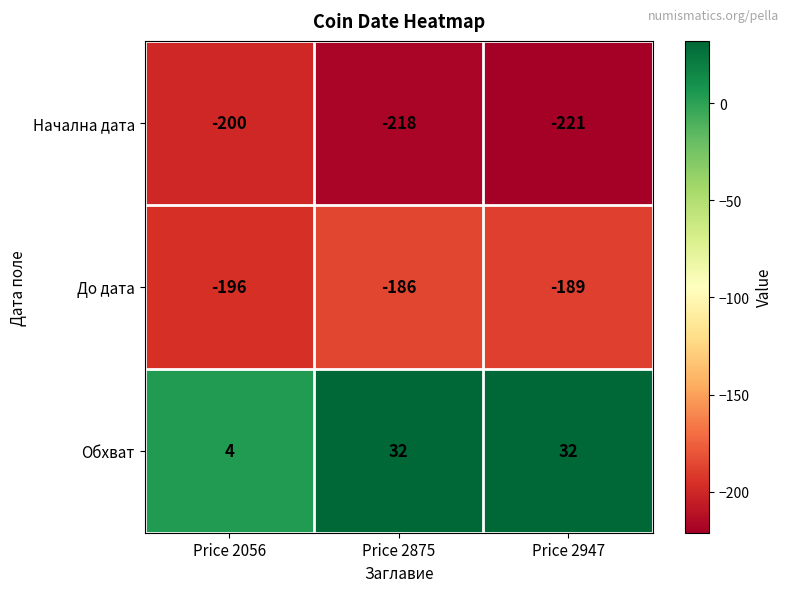

The value of Обхват at Price 2056 is 6. True or false?

False